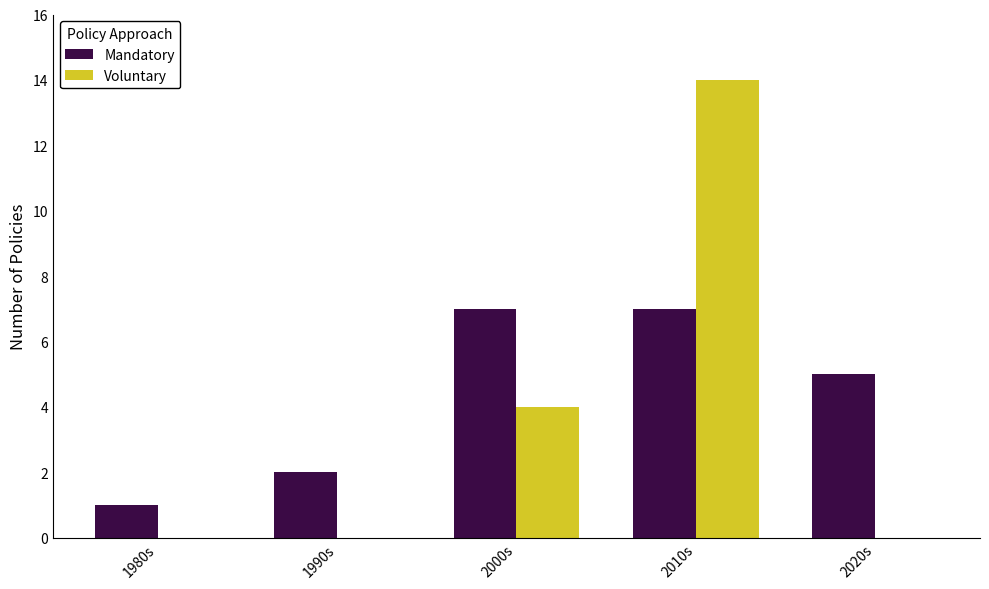

What is the sum of the Mandatory values at 2010s and 1980s?

8